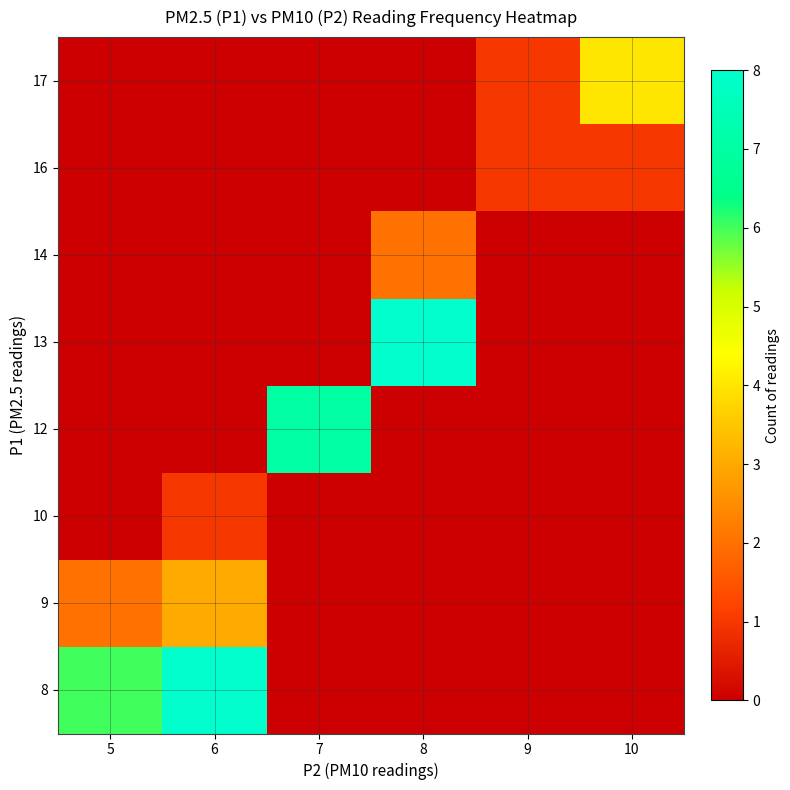

At how many categories does at least one series exceed 1?

5